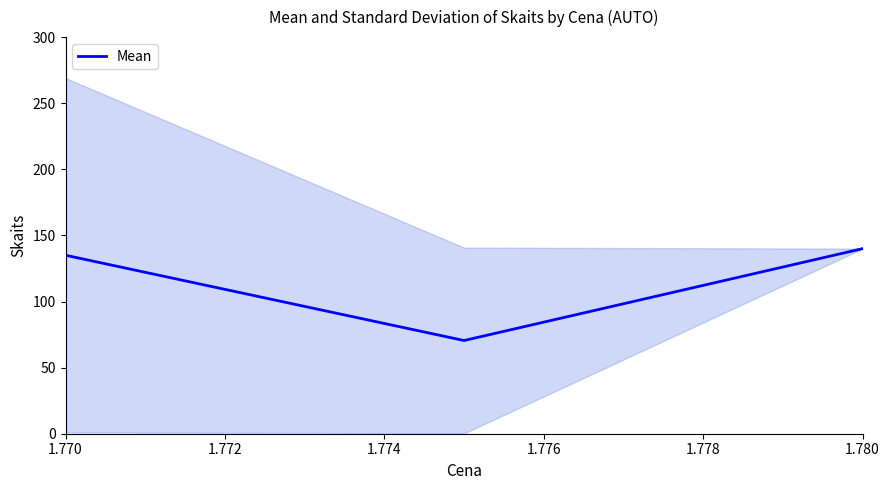

The value of Mean at 1.770 is 135.0. True or false?

True